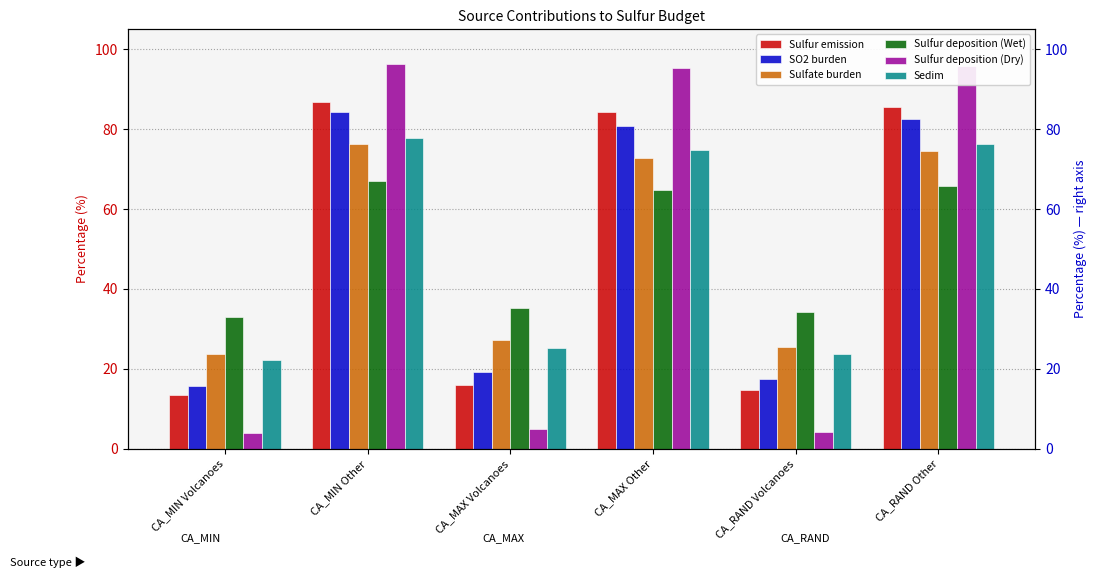

At how many categories does at least one series exceed 40?

3